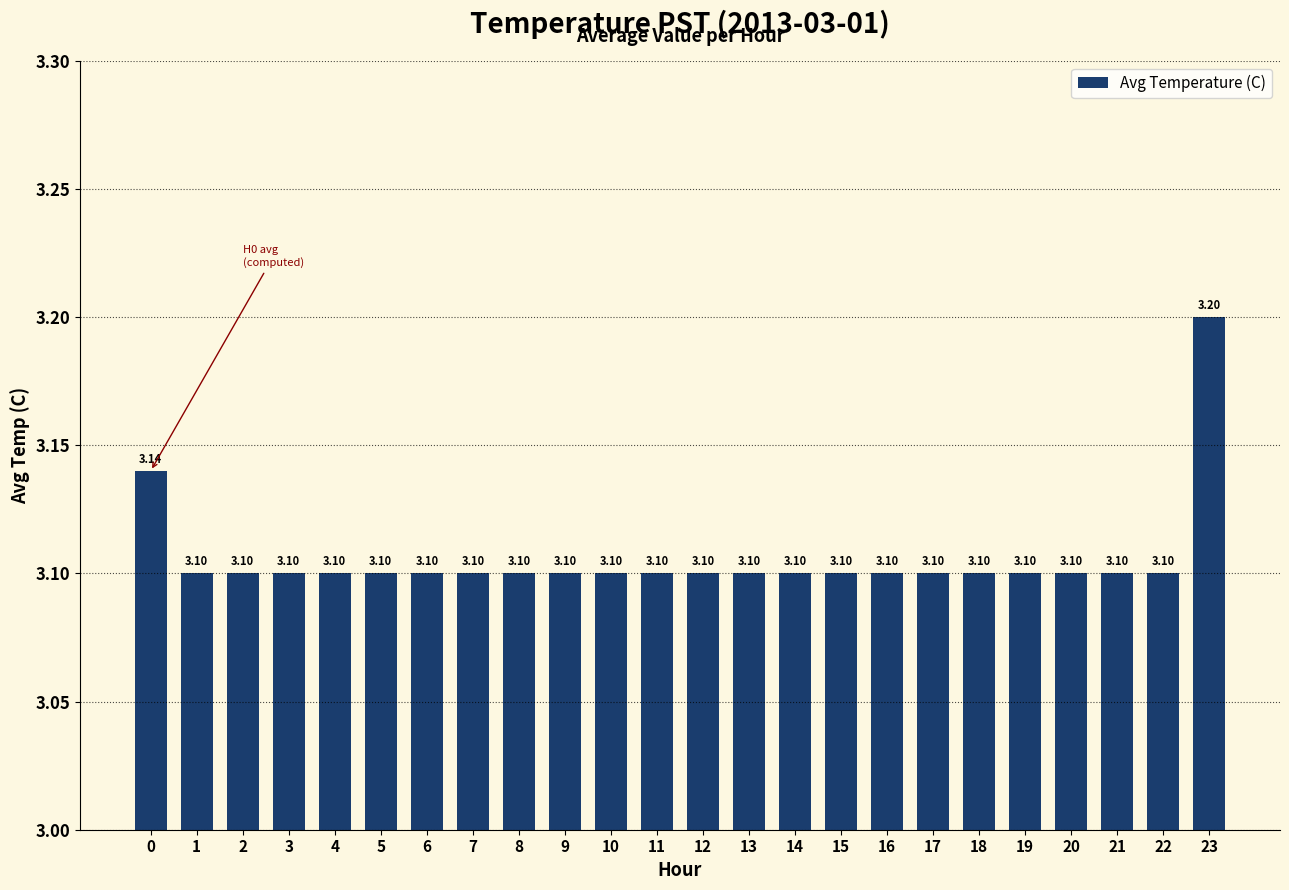

Approximately how many times larger is the value at 19 compared to 23?

1.0